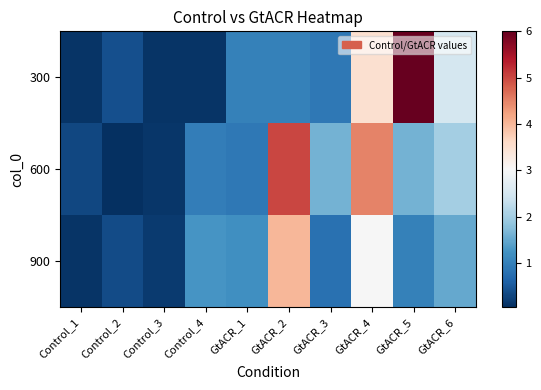

Reading left to right, list all the values displayed in this chart.

300: Control_1=0.1	Control_2=0.4	Control_3=0.1	Control_4=0.1	GtACR_1=1.0	GtACR_2=1.0	GtACR_3=0.9	GtACR_4=3.5	GtACR_5=6.0	GtACR_6=2.5
600: Control_1=0.3	Control_2=0.0	Control_3=0.1	Control_4=1.0	GtACR_1=0.9	GtACR_2=5.0	GtACR_3=1.6	GtACR_4=4.5	GtACR_5=1.6	GtACR_6=2.0
900: Control_1=0.1	Control_2=0.3	Control_3=0.2	Control_4=1.3	GtACR_1=1.2	GtACR_2=4.0	GtACR_3=0.8	GtACR_4=3.0	GtACR_5=1.0	GtACR_6=1.5